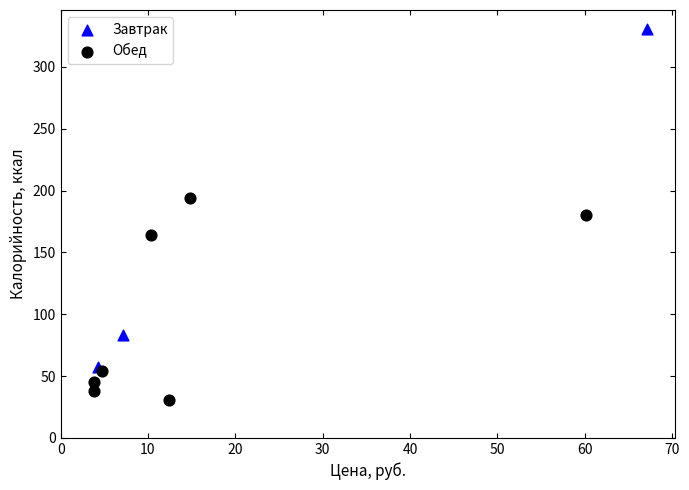

Which series contains the highest Y value?

Завтрак